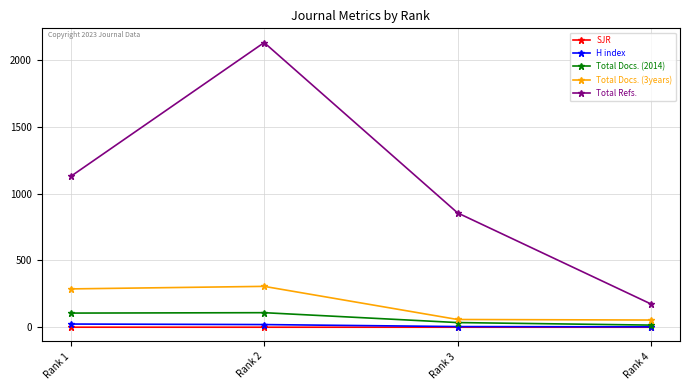

List the series in order of their peak value, lowest first.

SJR, H index, Total Docs. (2014), Total Docs. (3years), Total Refs.